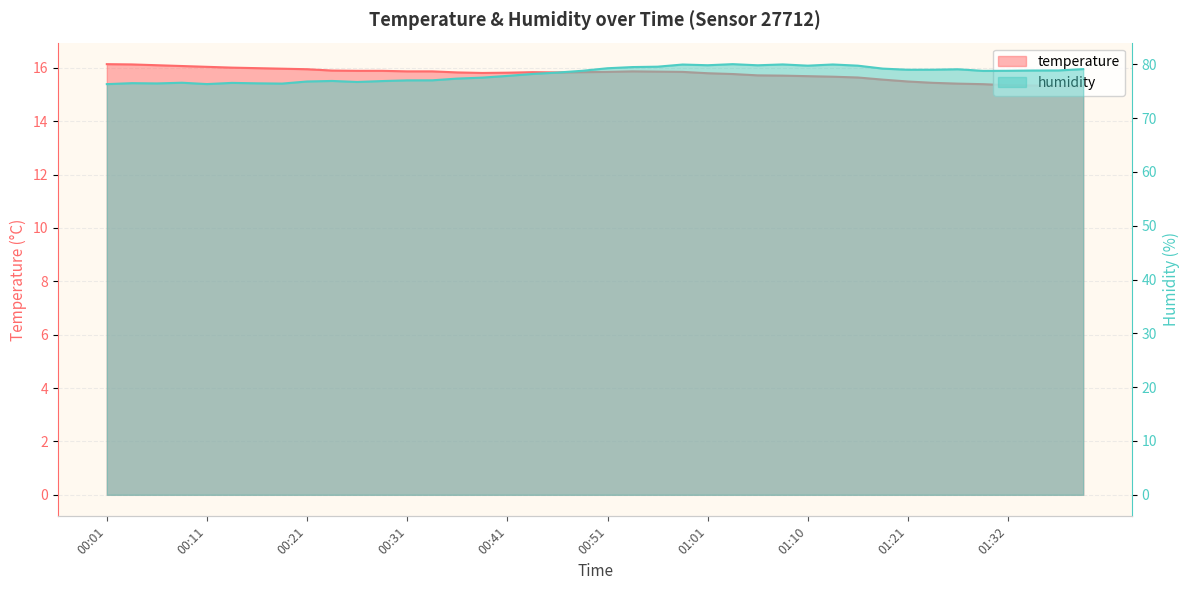

Is the value of temperature at 00:21 greater than the value of humidity at 00:24?

No